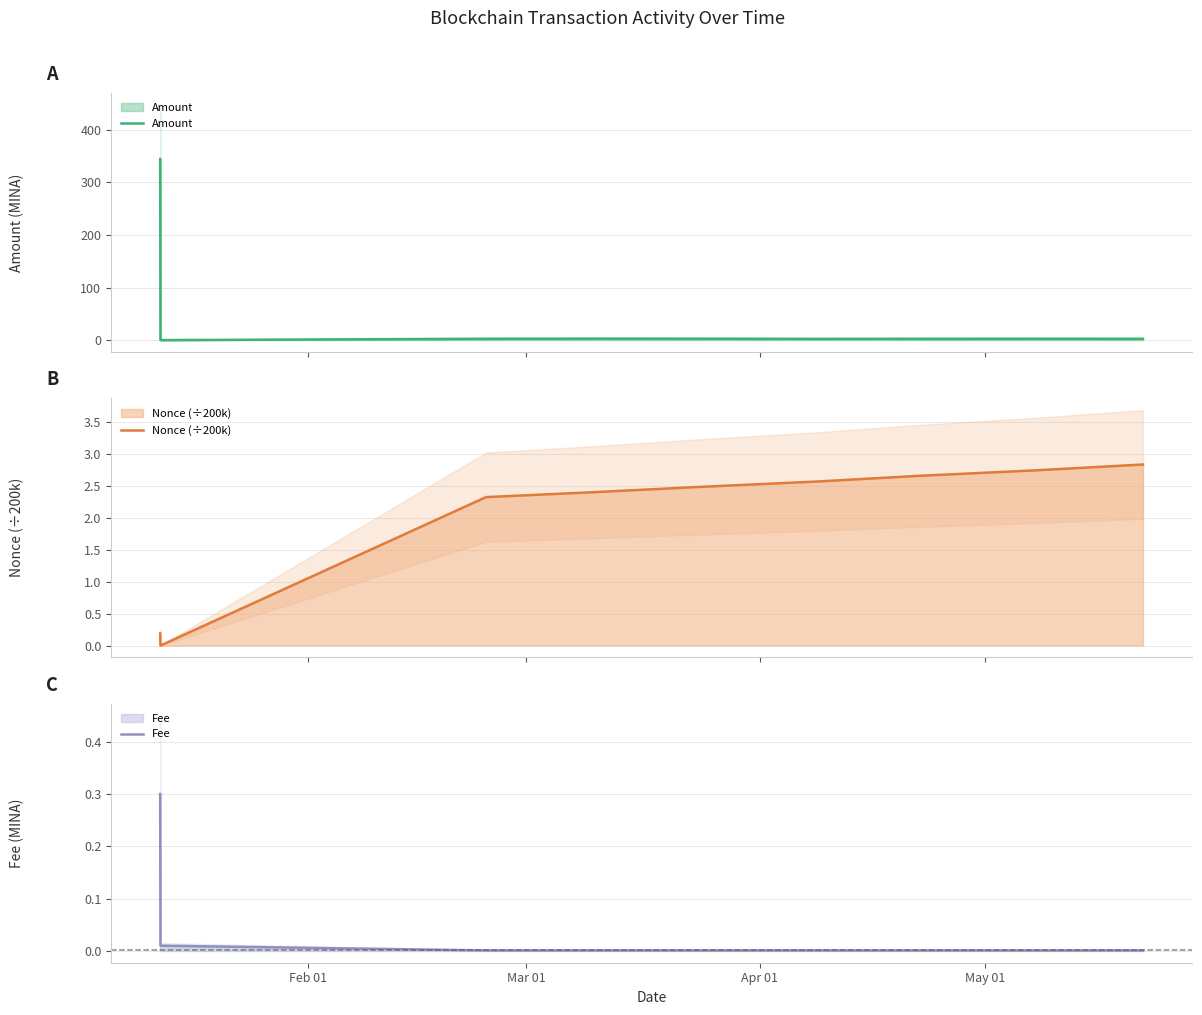

How many data points does each series have?

9